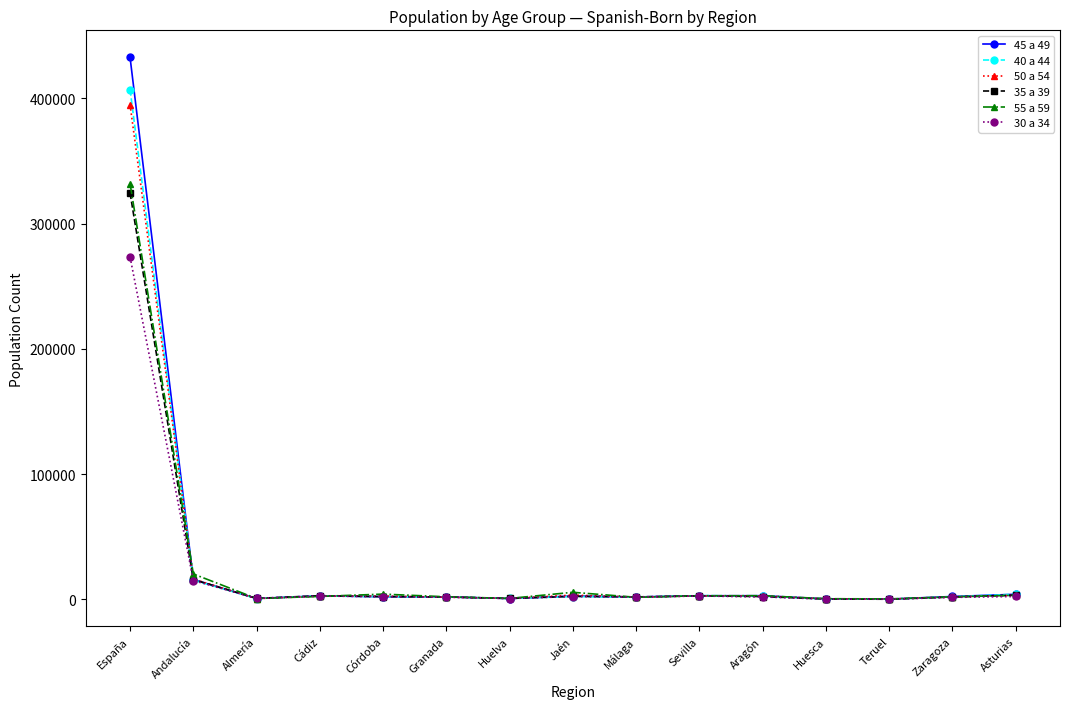

True or false: 45 a 49 and 55 a 59 intersect in this chart.

True